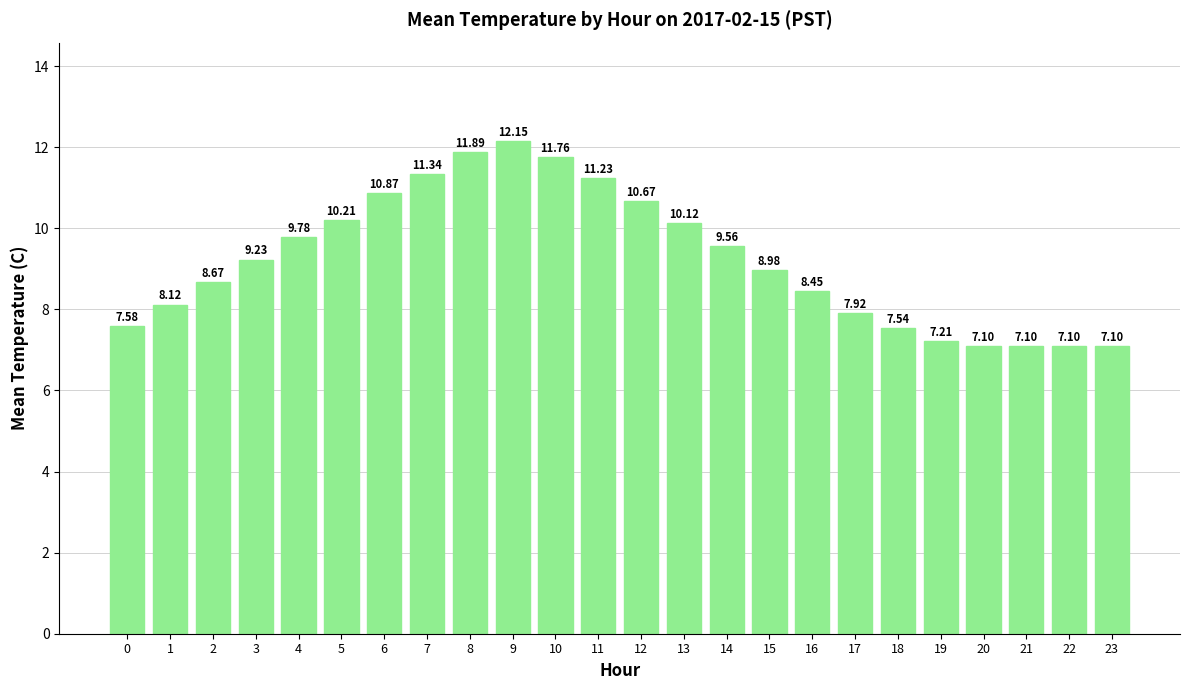

Which category has the highest value across all series?

9